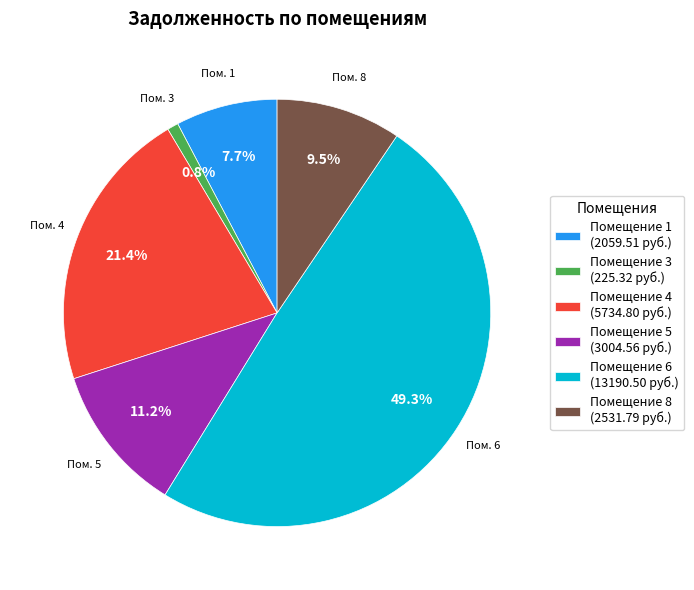

What percentage do Помещение 8 (2531.79 руб.) and Помещение 4 (5734.80 руб.) together represent?

30.9%